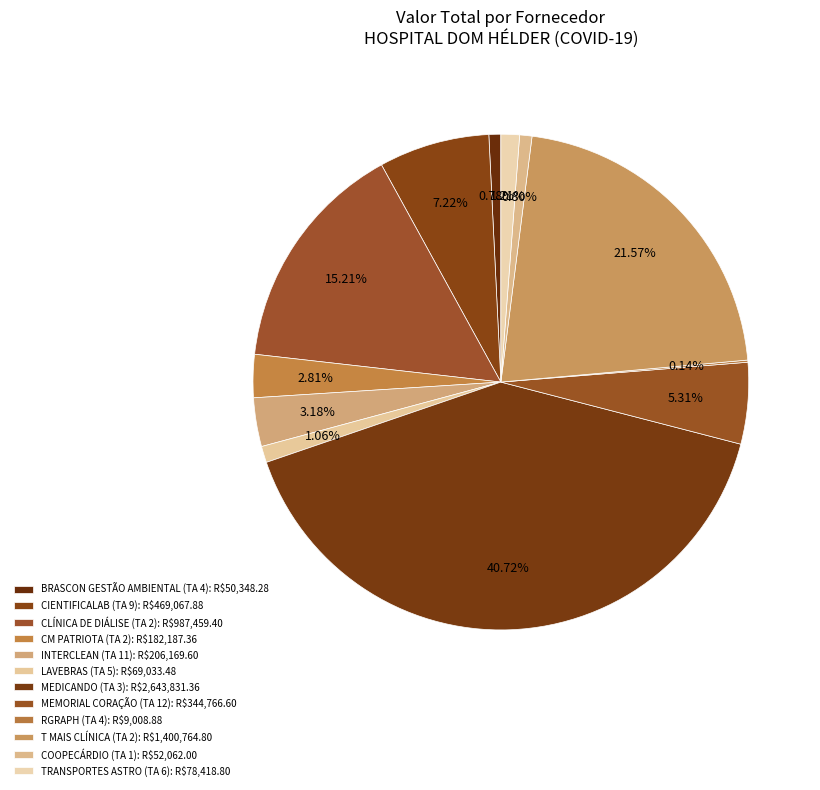

Rank the categories by value from highest to lowest.

MEDICANDO
(TA 3), T MAIS CLÍNICA
(TA 2), CLÍNICA DE DIÁLISE
(TA 2), CIENTIFICALAB
(TA 9), MEMORIAL CORAÇÃO
(TA 12), INTERCLEAN
(TA 11), CM PATRIOTA
(TA 2), TRANSPORTES ASTRO
(TA 6), LAVEBRAS
(TA 5), COOPECÁRDIO
(TA 1), BRASCON GESTÃO AMBIENTAL
(TA 4), RGRAPH
(TA 4)